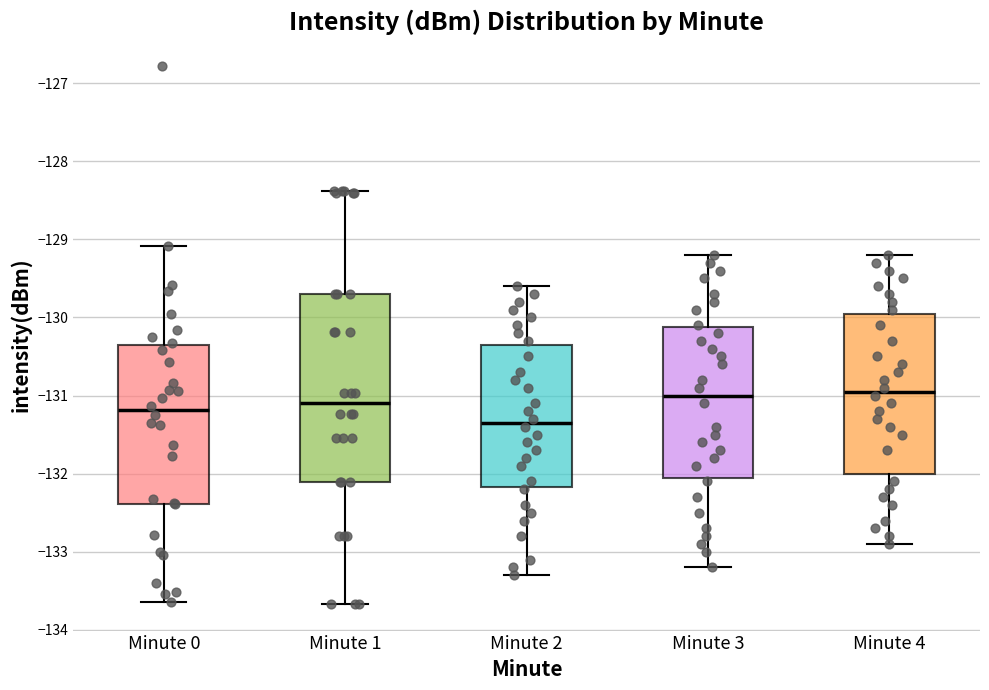

Comparing the boxes themselves (not the whiskers), which one is the tallest?

Minute 1